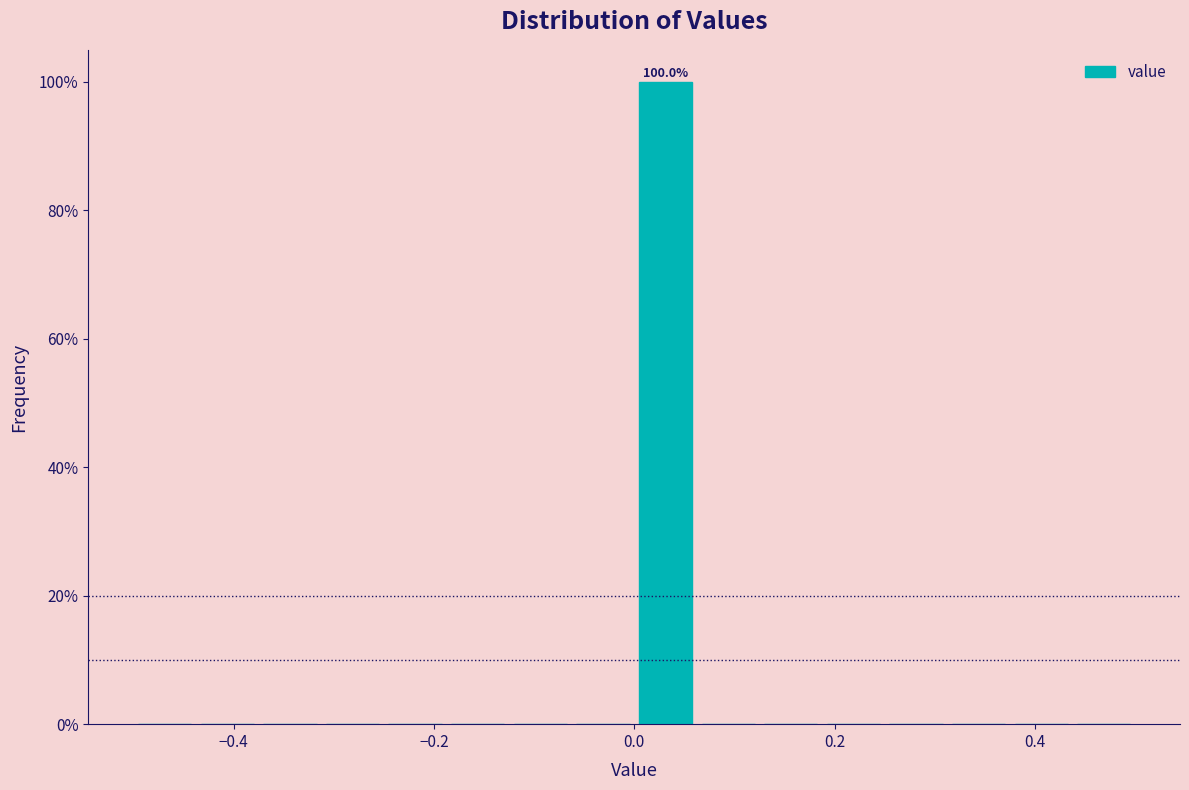

Around what value on the x-axis is the tallest bar? Give the approximate position of its centre, as read against the axis.

0.04